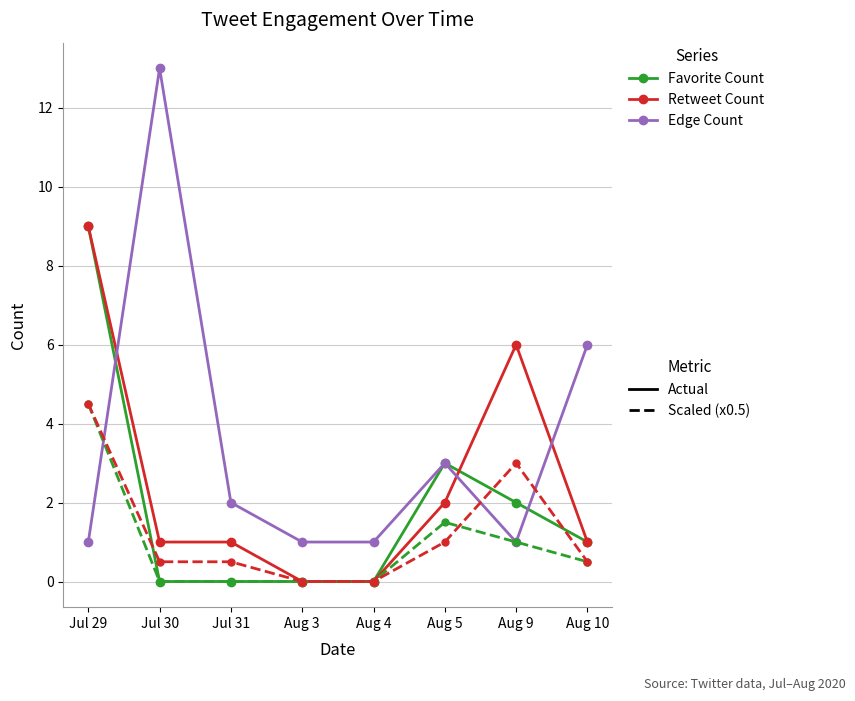

What position from the right is Jul 30?

7